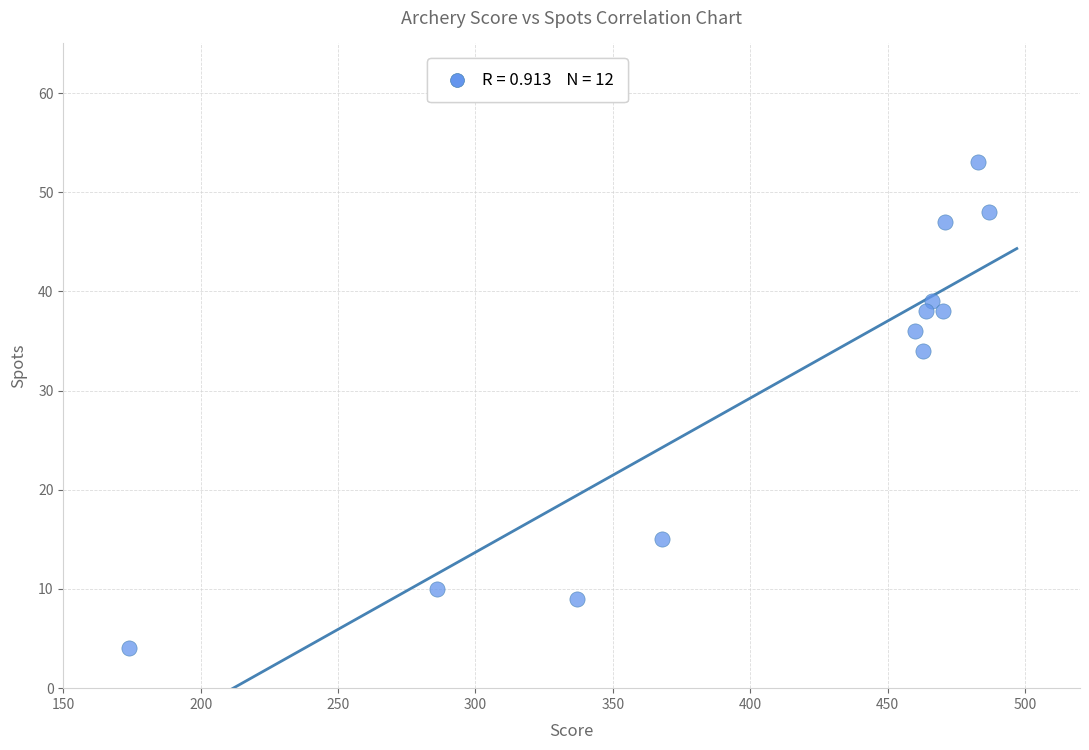

What Y value in the scatter plot is closest to 28?

34